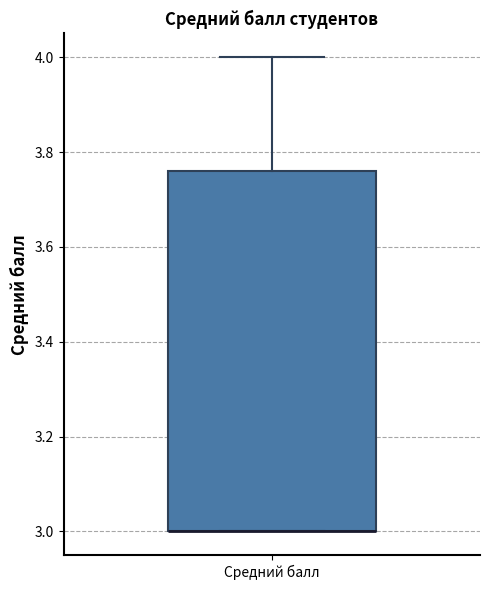

Transcribe this box plot: give where the median line is, the range the box spans, and where the two whiskers end, as read against the y-axis. The values are not printed on the chart, so give them approximately, as read against the axis.

median 3.00 (drawn on the box's lower edge), box 3.00 to 3.76, whiskers 3.00 to 4.00